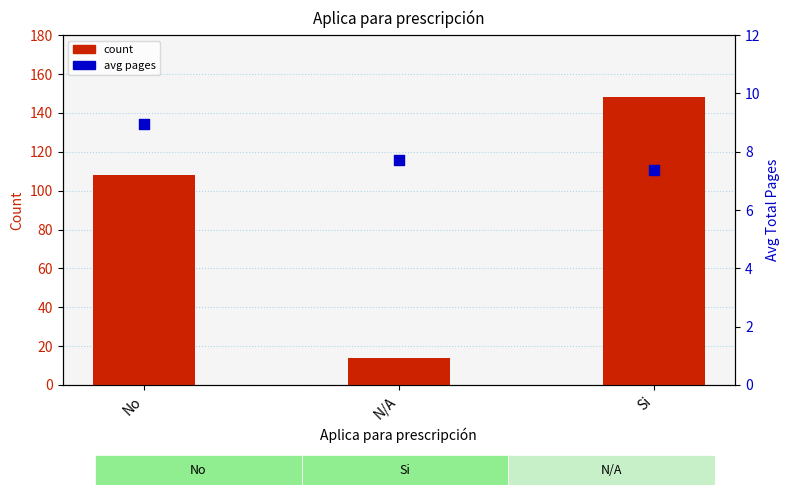

At how many categories does at least one series exceed 121?

1